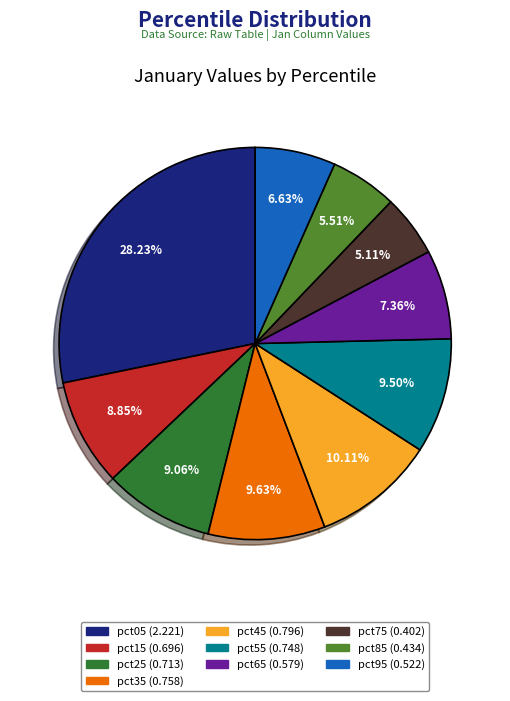

How many slices are in this pie chart?

10